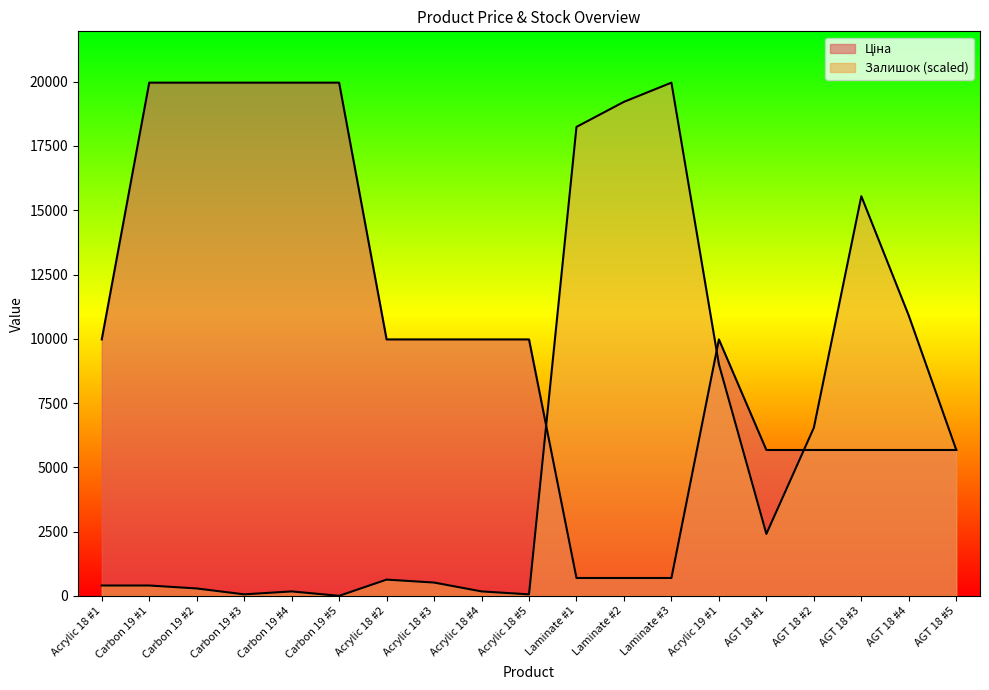

Is it true that Ціна equals 19964.2 at Carbon 19 #1?

True